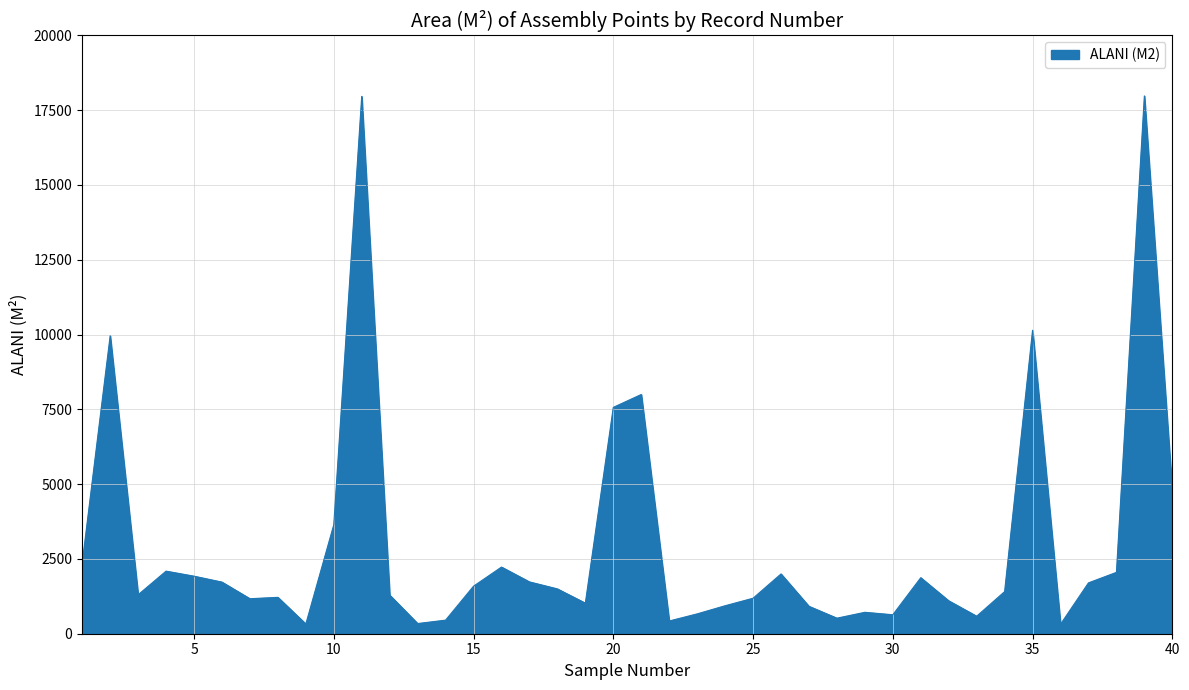

What is the greatest value displayed?

17975